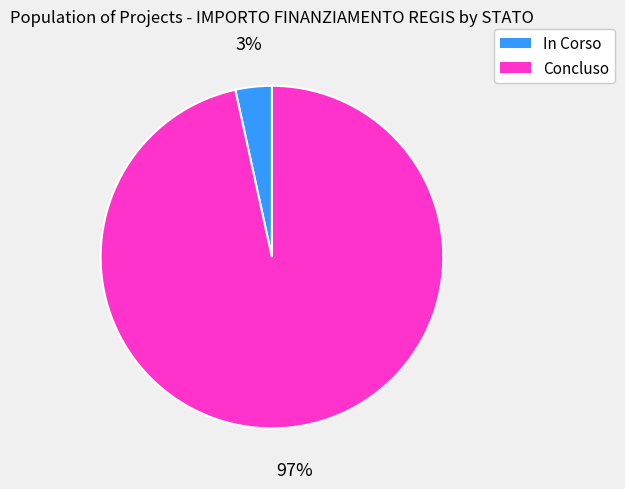

Which slice is the largest?

Concluso